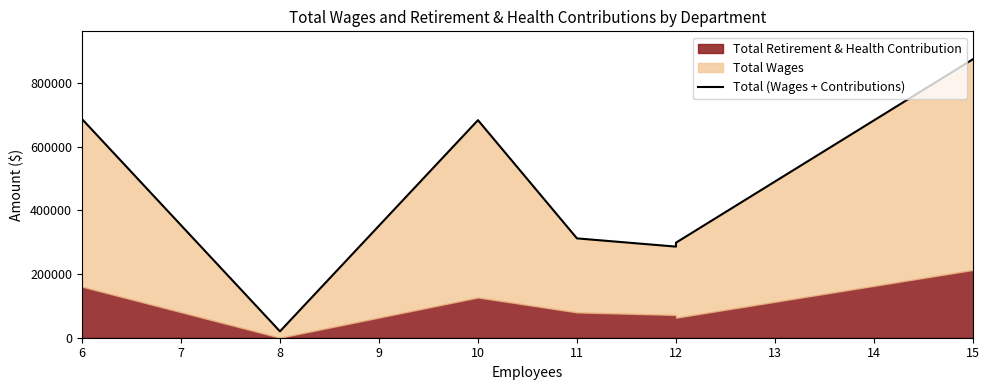

What is the maximum value shown in the chart?

874540